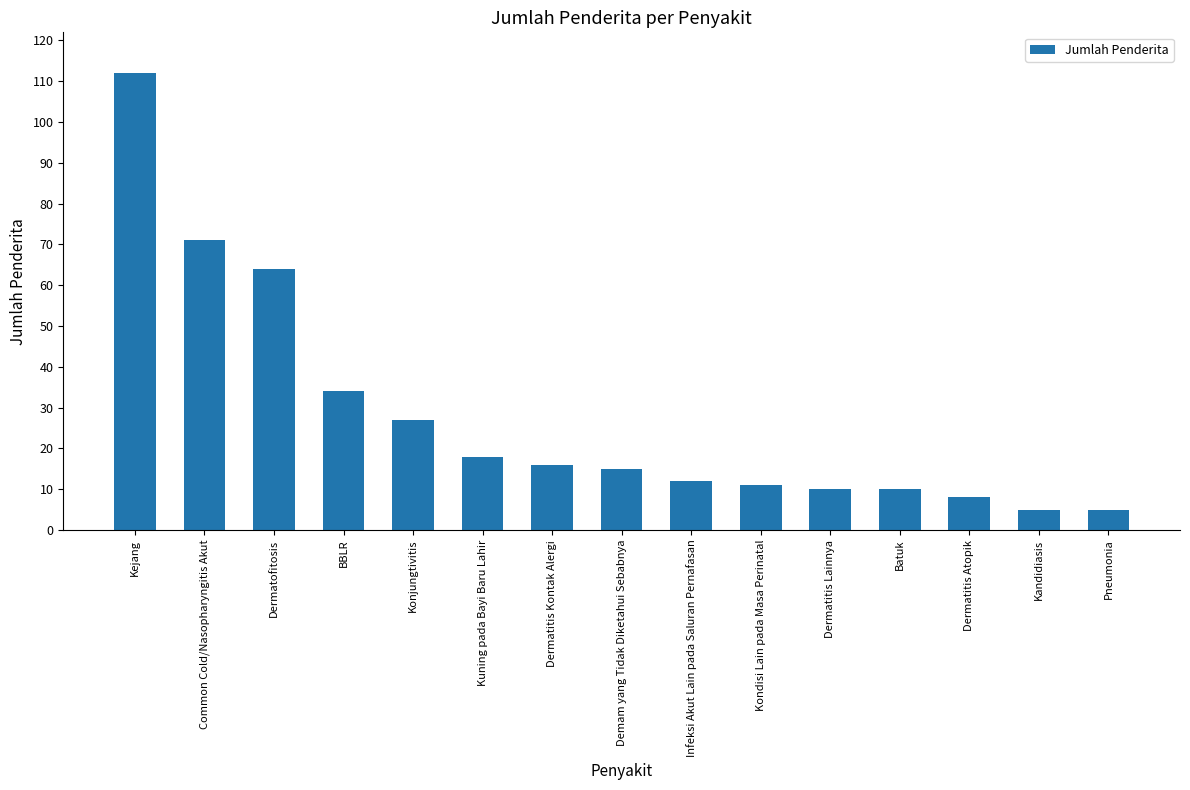

True or false: the data shows 43 at Konjungtivitis.

False